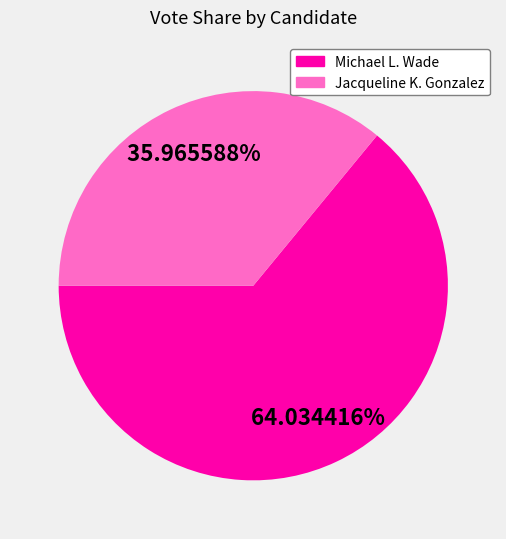

Is there any slice that represents more than half of the pie?

Yes